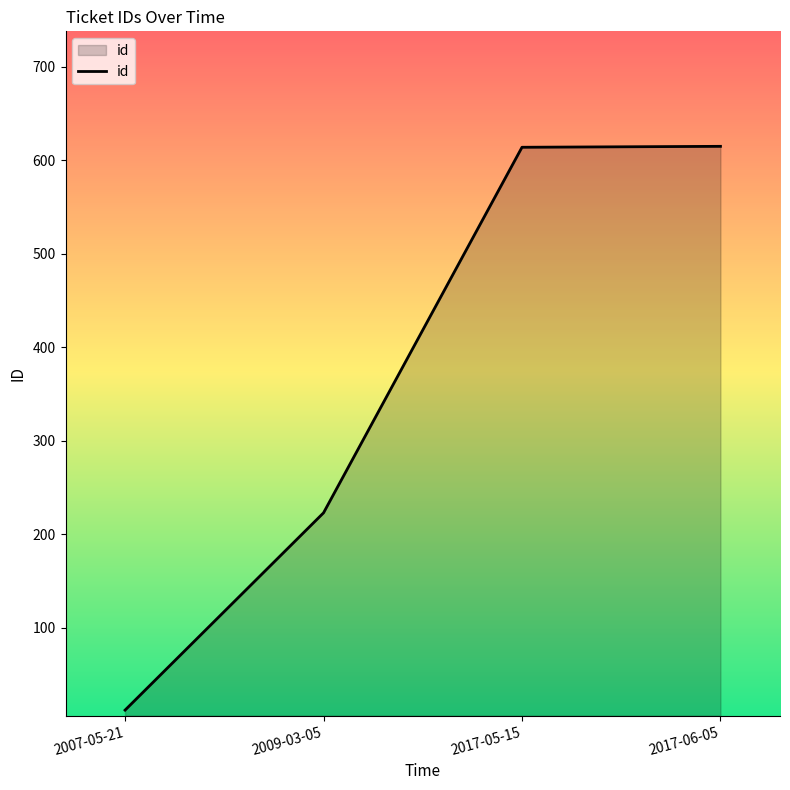

How many distinct data groups are displayed?

1